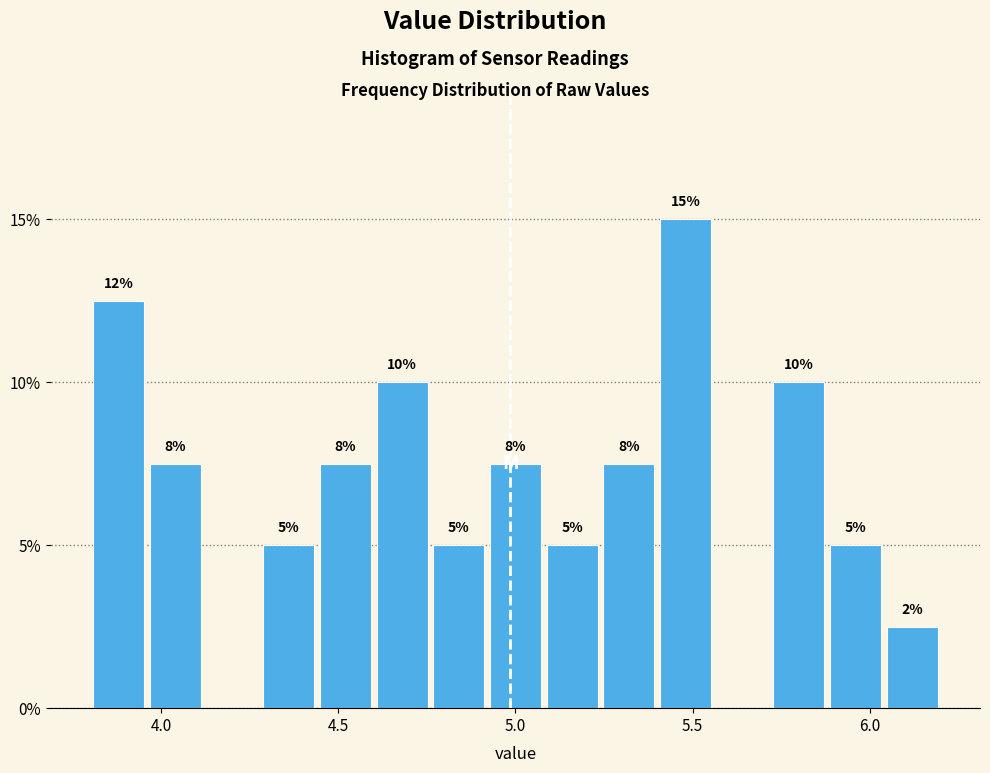

Around what value on the x-axis is the tallest bar? Give the approximate position of its centre, as read against the axis.

5.50